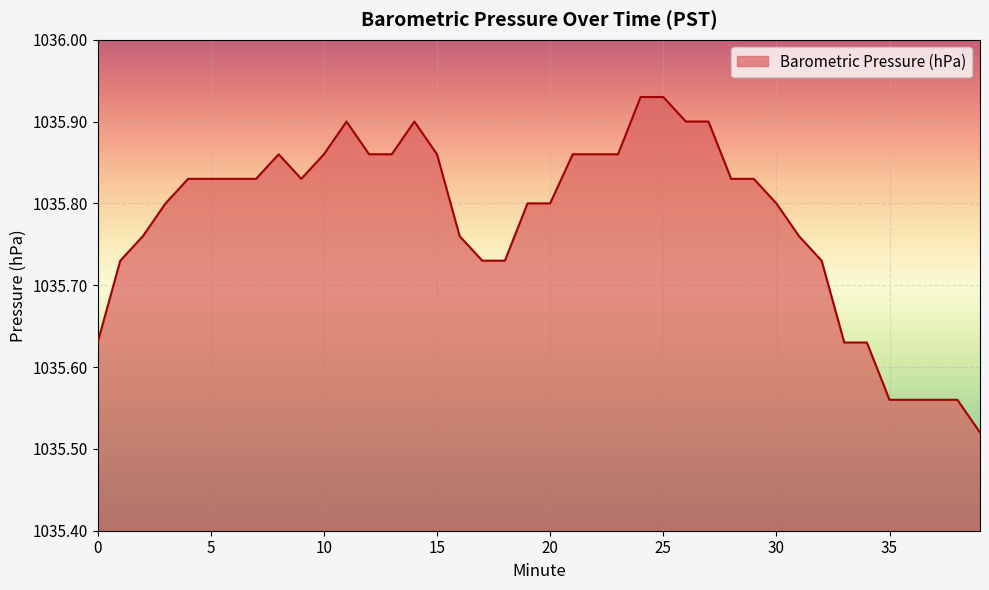

What is the difference between the maximum and minimum values?

0.4